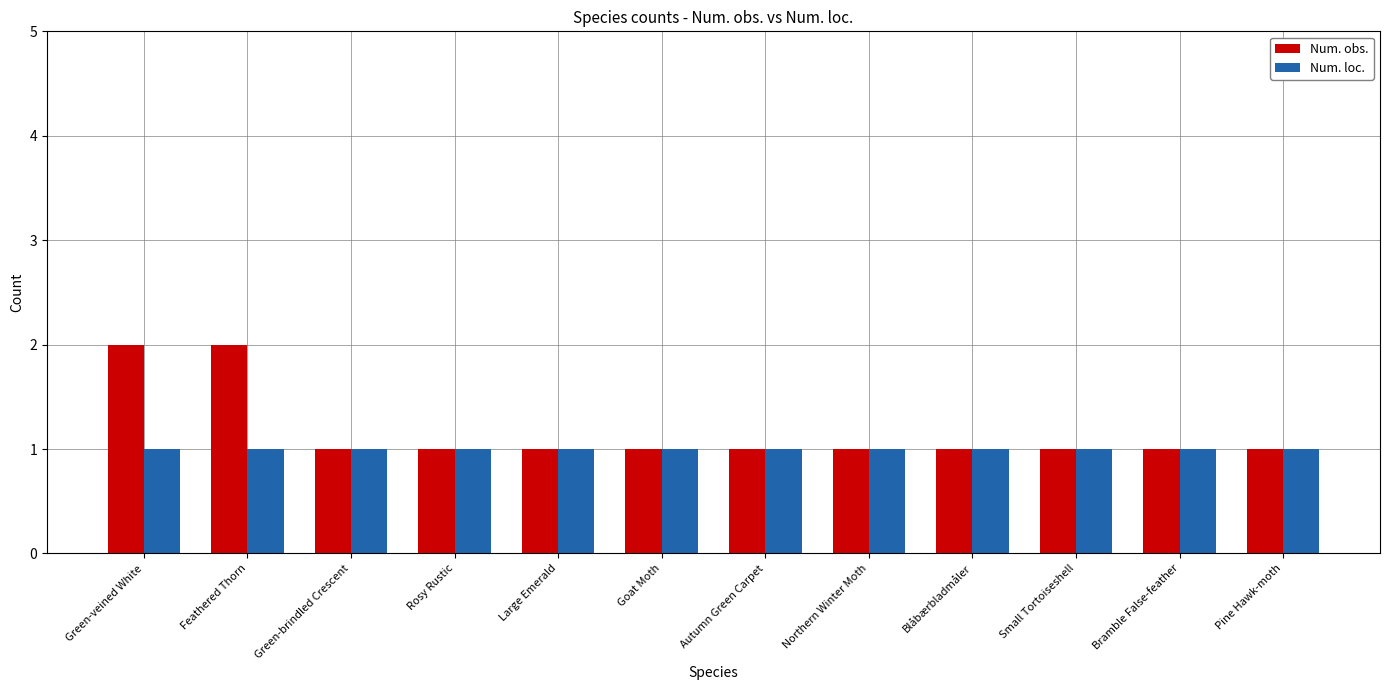

Is the value of Num. loc. at Autumn Green Carpet greater than the value of Num. obs. at Feathered Thorn?

No